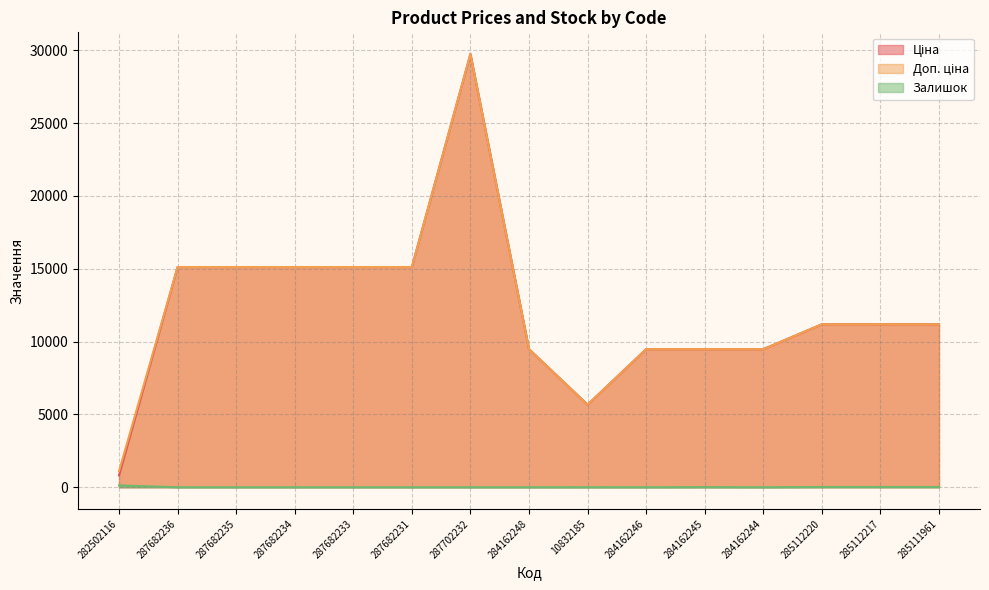

True or false: Ціна and Залишок cross at least once.

False